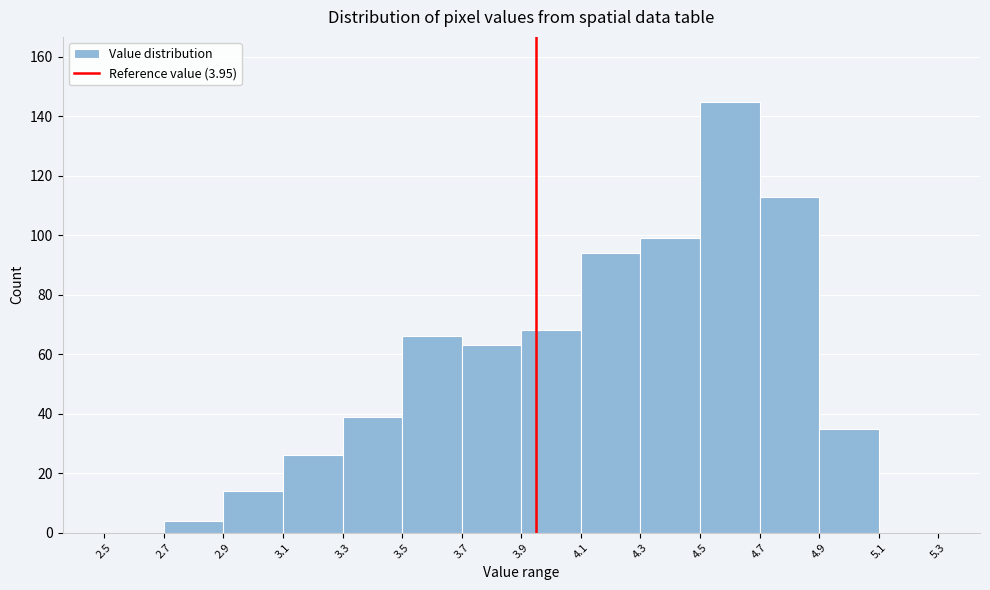

Over which range of the x-axis is the bar tallest?

4.5 to 4.7